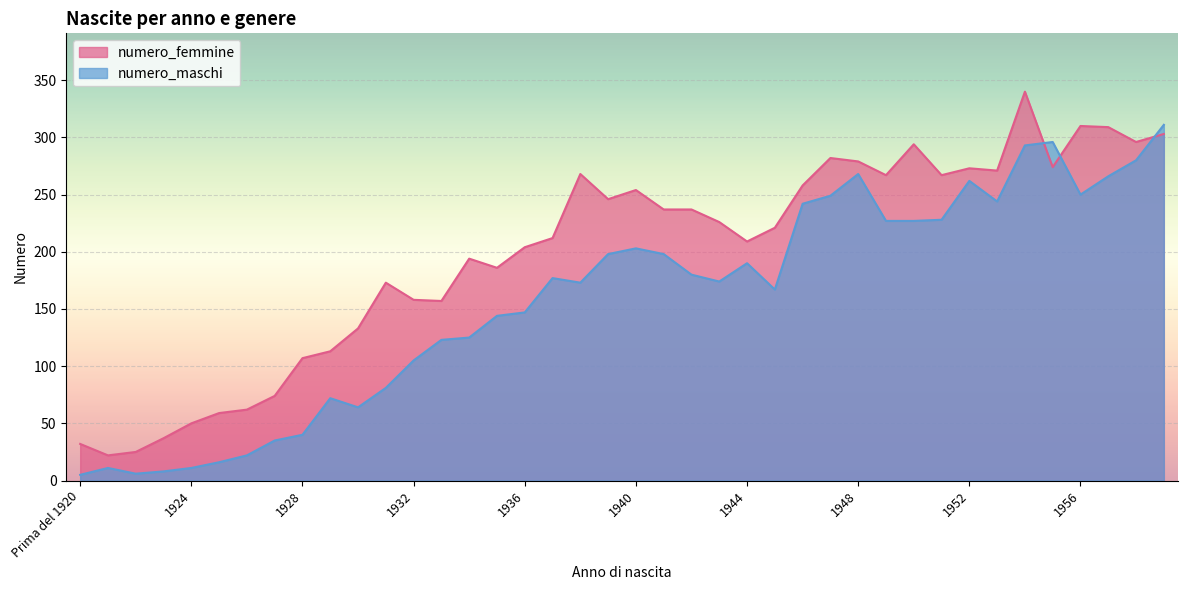

What is the value of the numero_femmine point at the 23rd from the left?

237